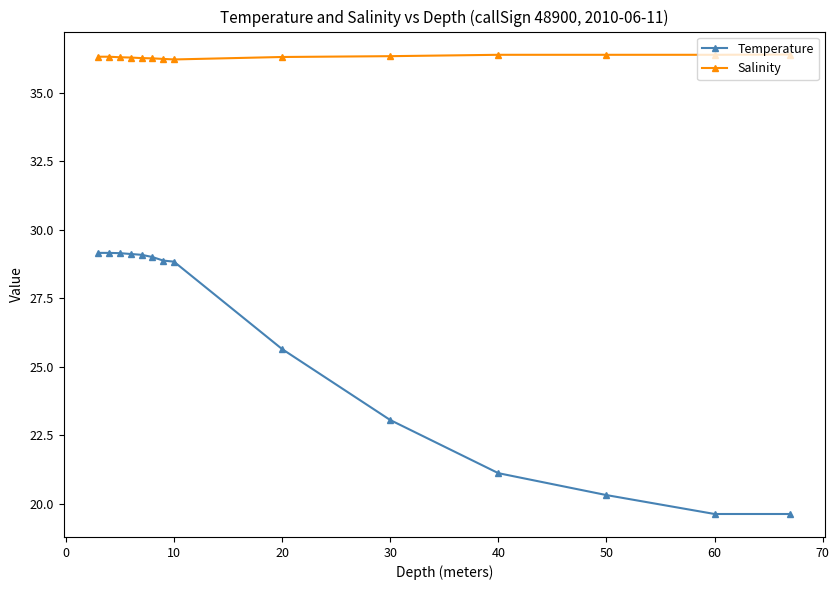

List the series in order of their peak value, highest first.

Salinity, Temperature